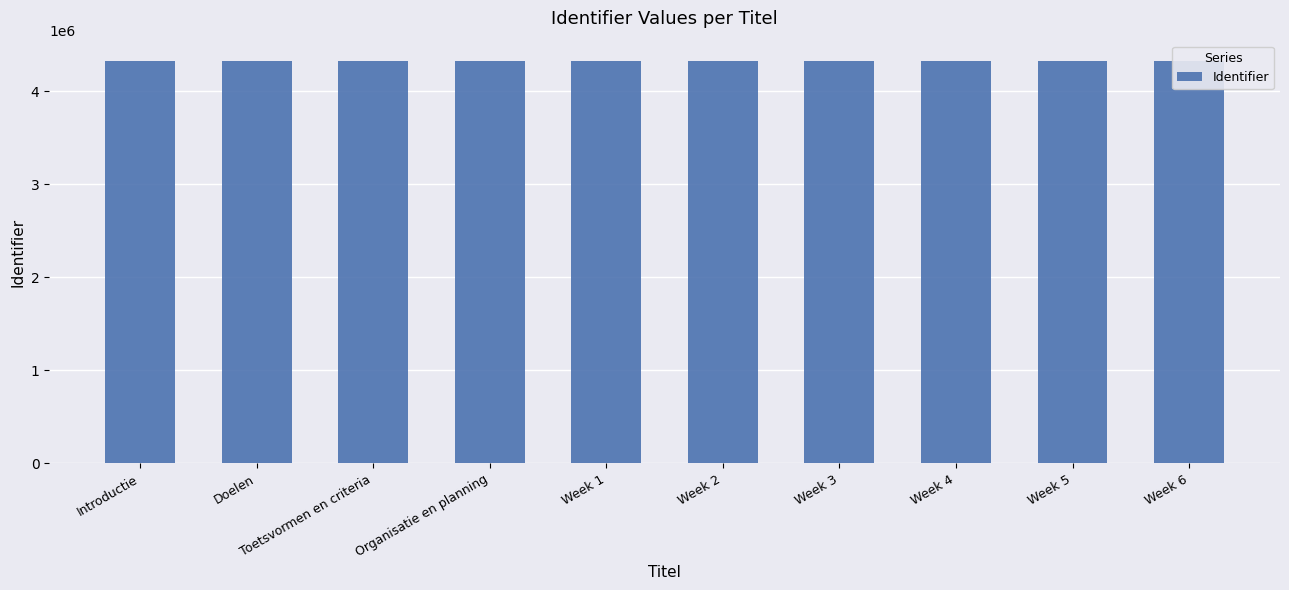

Approximately how many times larger is the value at Week 3 compared to Week 4?

1.0